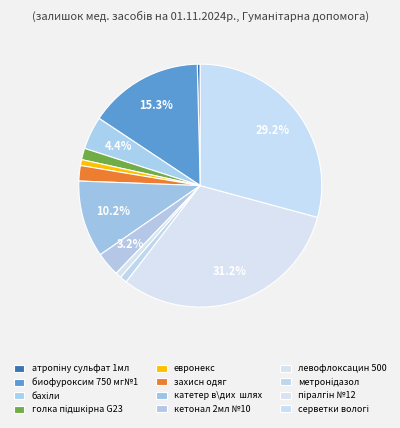

What is the change in value from бахіли to левофлоксацин 500?

-246